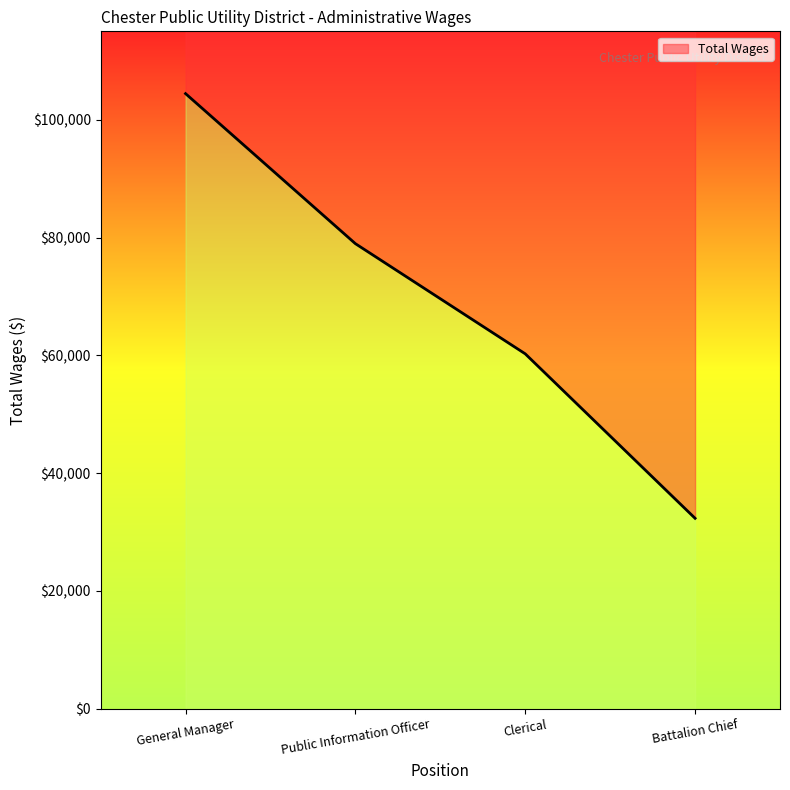

What is the difference between the maximum and minimum values?

72092